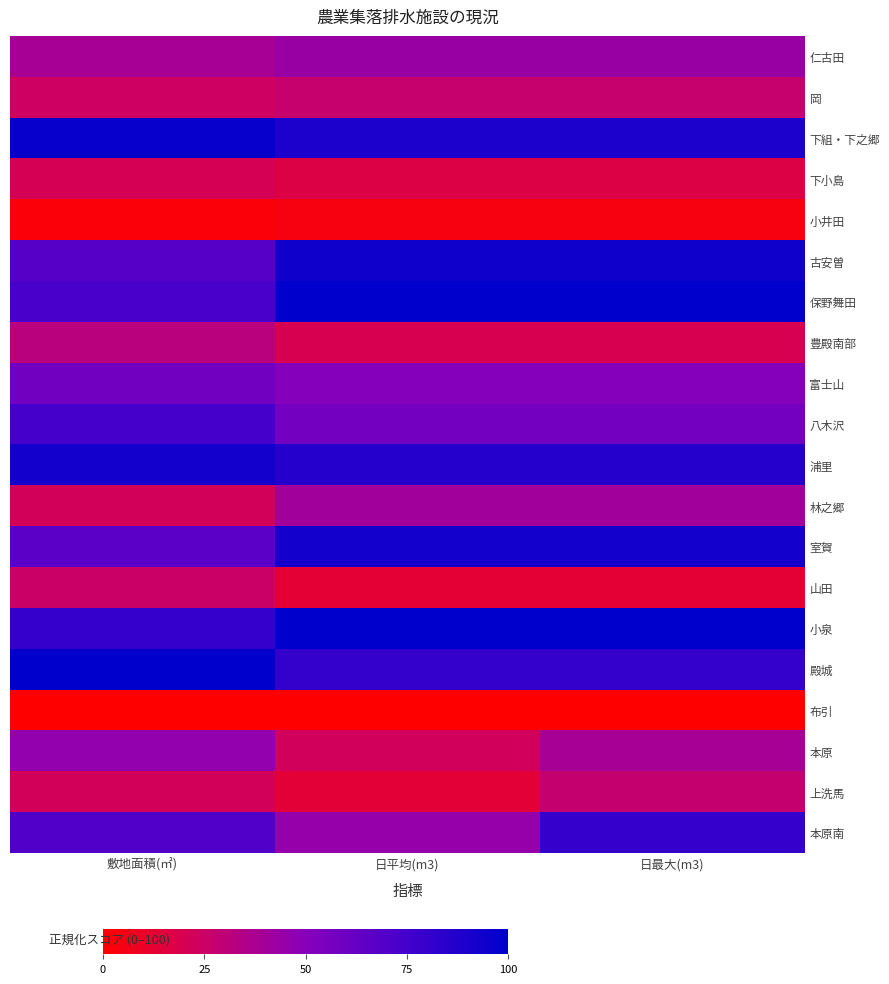

Reading left to right, extract all data points from this chart.

仁古田: 敷地面積(㎡)=38.9	日平均(m3)=43.4	日最大(m3)=43.4
岡: 敷地面積(㎡)=24.2	日平均(m3)=27.0	日最大(m3)=27.0
下組・下之郷: 敷地面積(㎡)=97.2	日平均(m3)=89.4	日最大(m3)=89.4
下小島: 敷地面積(㎡)=20.4	日平均(m3)=17.1	日最大(m3)=17.1
小井田: 敷地面積(㎡)=2.1	日平均(m3)=4.3	日最大(m3)=4.3
古安曽: 敷地面積(㎡)=68.0	日平均(m3)=94.0	日最大(m3)=94.0
保野舞田: 敷地面積(㎡)=73.2	日平均(m3)=100.0	日最大(m3)=100.0
豊殿南部: 敷地面積(㎡)=31.9	日平均(m3)=19.6	日最大(m3)=19.6
富士山: 敷地面積(㎡)=58.2	日平均(m3)=50.9	日最大(m3)=50.9
八木沢: 敷地面積(㎡)=74.3	日平均(m3)=57.7	日最大(m3)=57.7
浦里: 敷地面積(㎡)=92.7	日平均(m3)=86.1	日最大(m3)=86.1
林之郷: 敷地面積(㎡)=21.9	日平均(m3)=40.6	日最大(m3)=40.6
室賀: 敷地面積(㎡)=66.1	日平均(m3)=92.5	日最大(m3)=92.5
山田: 敷地面積(㎡)=25.6	日平均(m3)=13.2	日最大(m3)=13.2
小泉: 敷地面積(㎡)=79.7	日平均(m3)=100.0	日最大(m3)=100.0
殿城: 敷地面積(㎡)=100.0	日平均(m3)=81.1	日最大(m3)=81.1
布引: 敷地面積(㎡)=0.0	日平均(m3)=0.0	日最大(m3)=0.0
本原: 敷地面積(㎡)=45.9	日平均(m3)=22.5	日最大(m3)=38.8
上洗馬: 敷地面積(㎡)=22.1	日平均(m3)=13.4	日最大(m3)=28.1
本原南: 敷地面積(㎡)=70.3	日平均(m3)=45.0	日最大(m3)=79.9